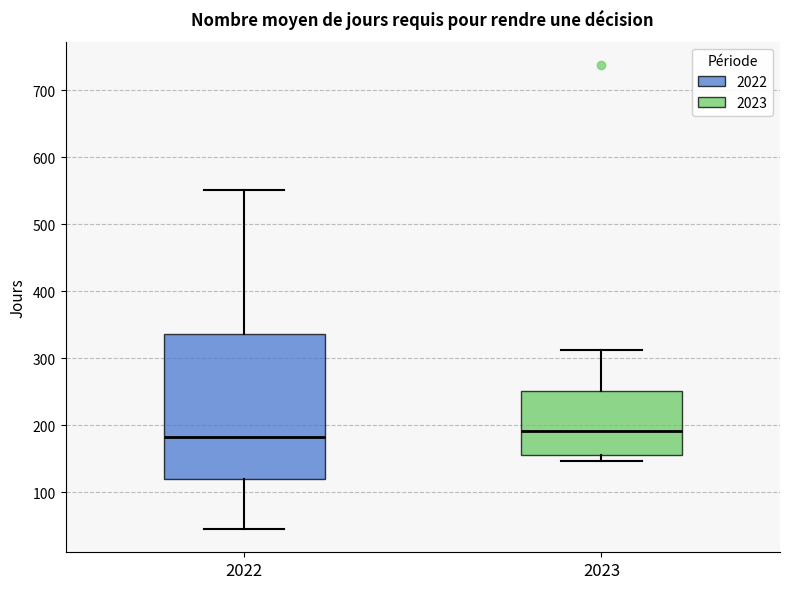

Where does the median line of the box at x = 2023 sit on the y-axis? The values are not printed on the chart, so give them approximately, as read against the axis.

190